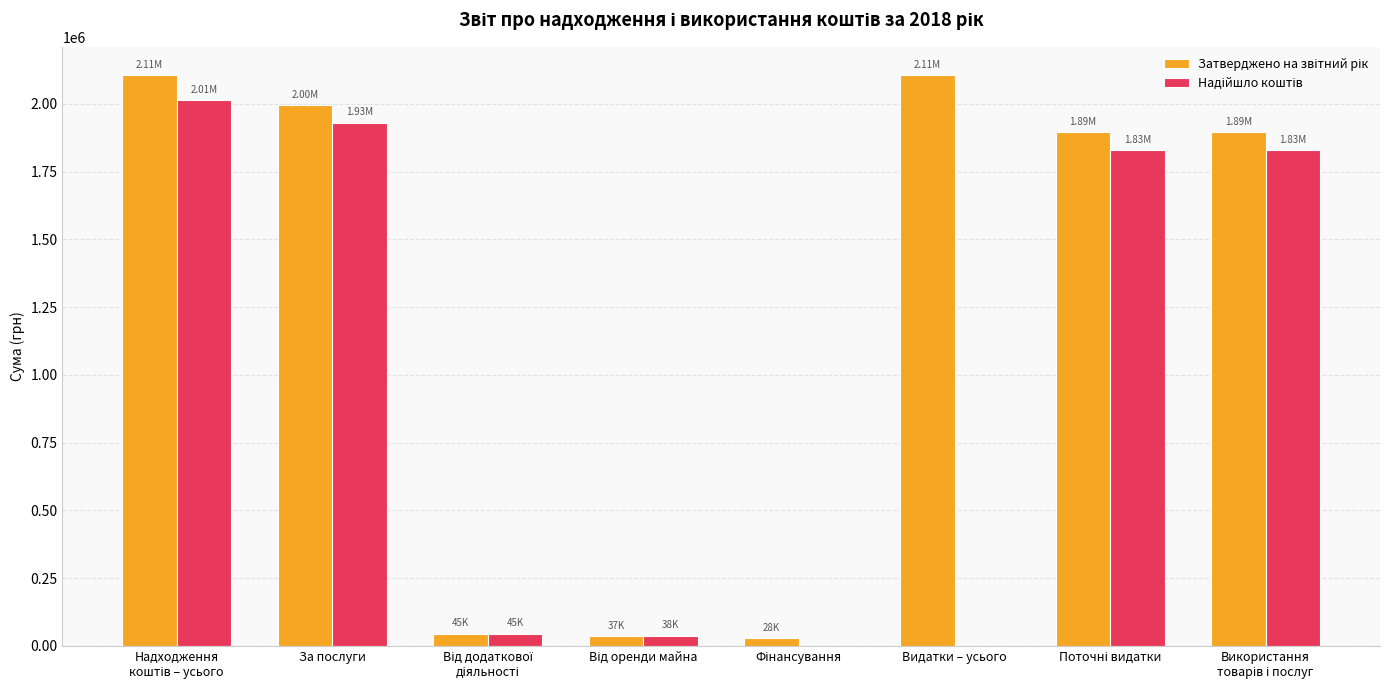

What is the total value across all series at За послуги?

3925636.1